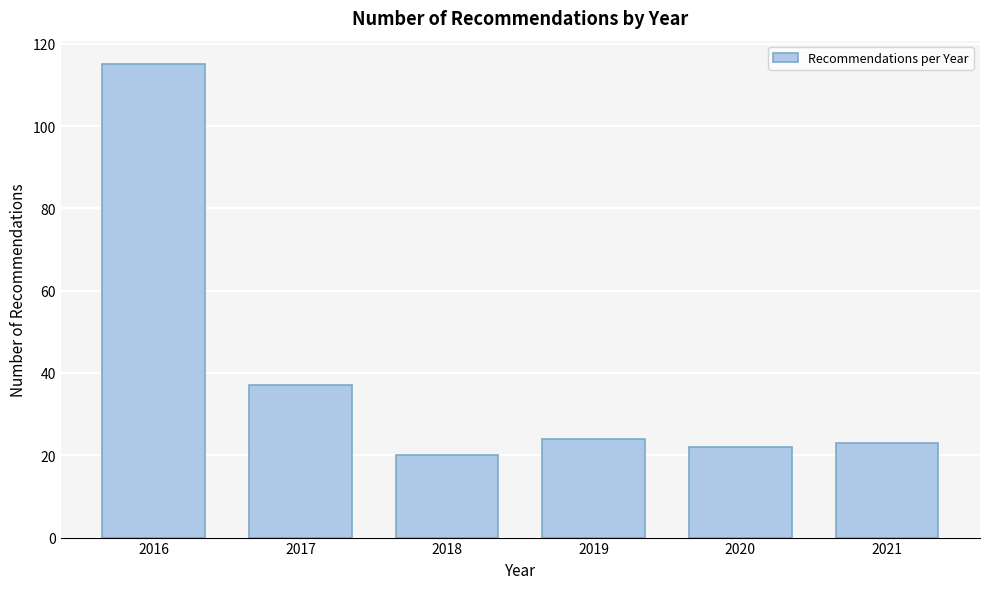

Reading left to right, list all the values displayed in this chart.

115	37	20	24	22	23